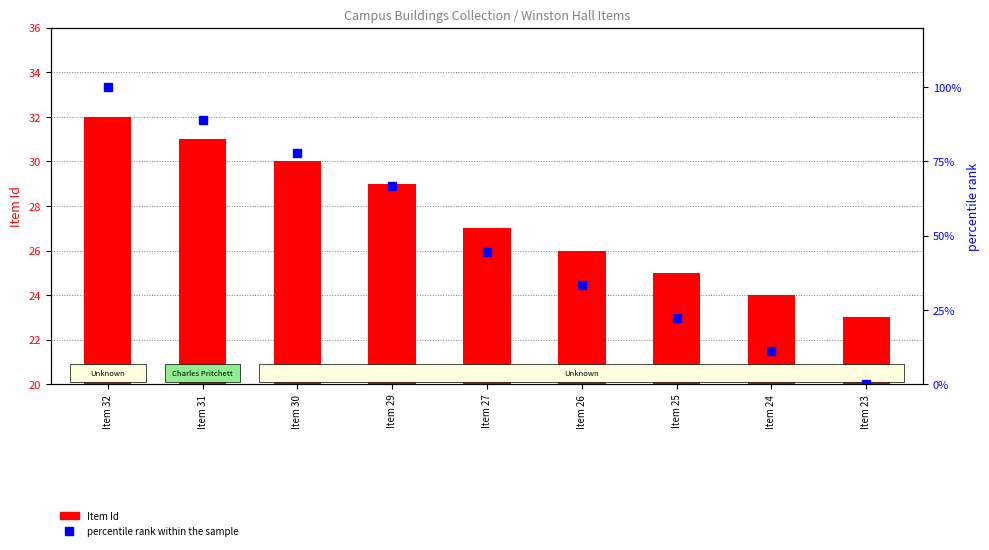

The value of percentile rank within the sample at Item 26 is 47.6. True or false?

False